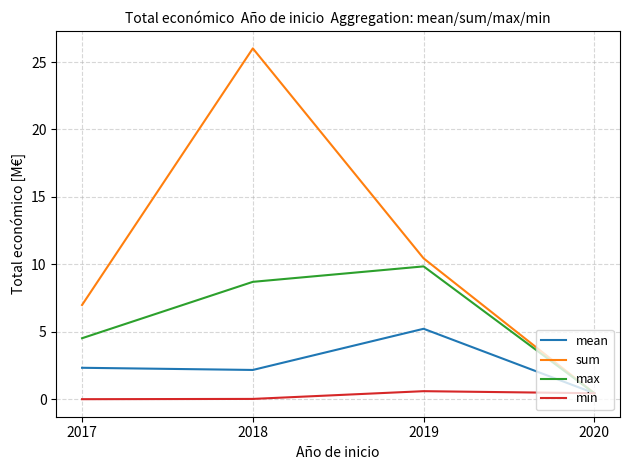

At which label does sum first exceed 10?

2018